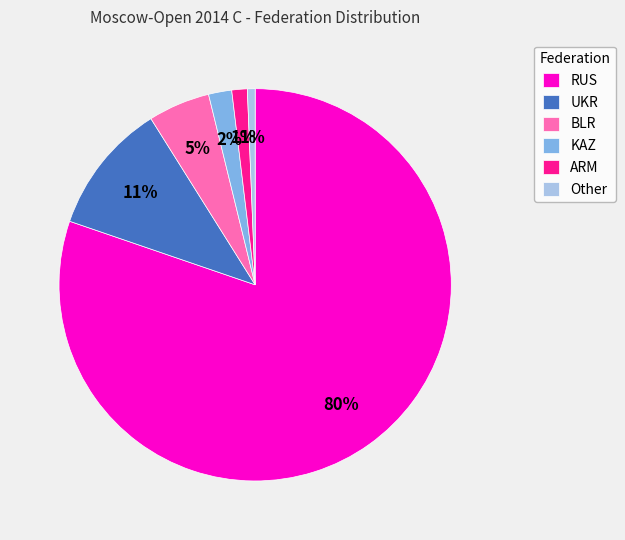

Count the number of slices in the pie.

6